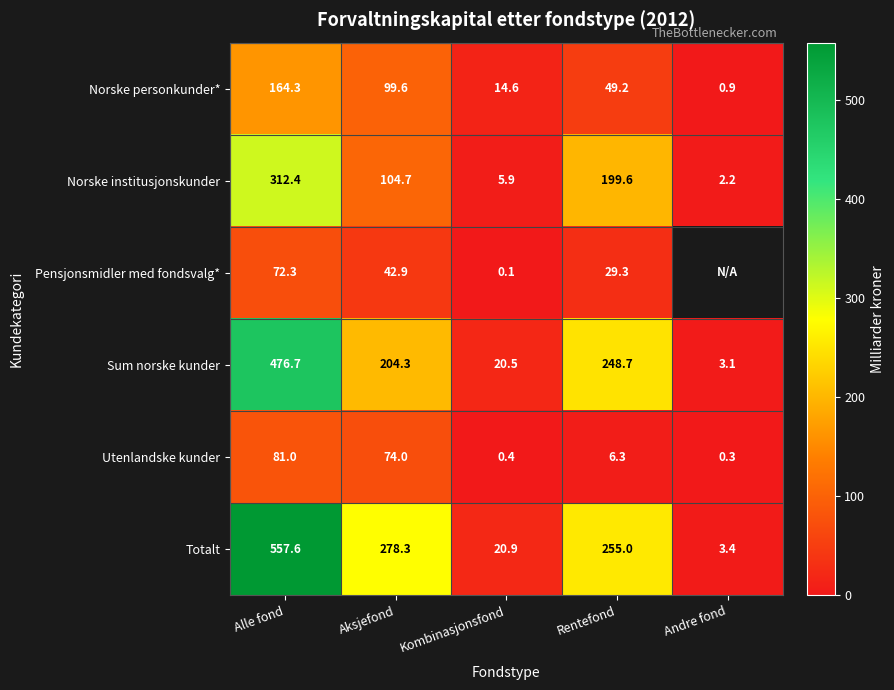

Which category has the lowest value in the Norske personkunder* series?

Andre fond